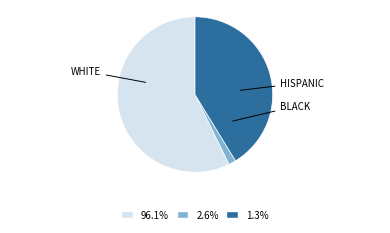

Is there a majority slice in this chart?

Yes